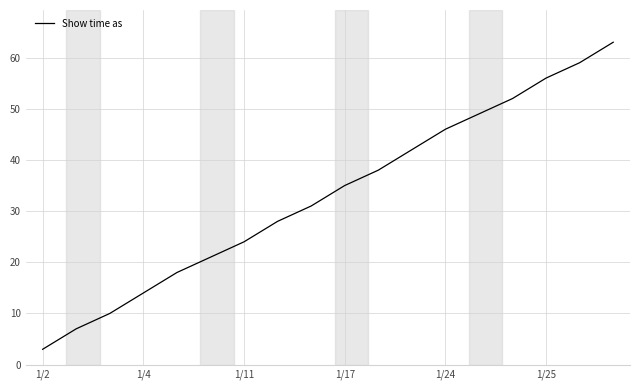

What is the minimum value shown in the chart?

3